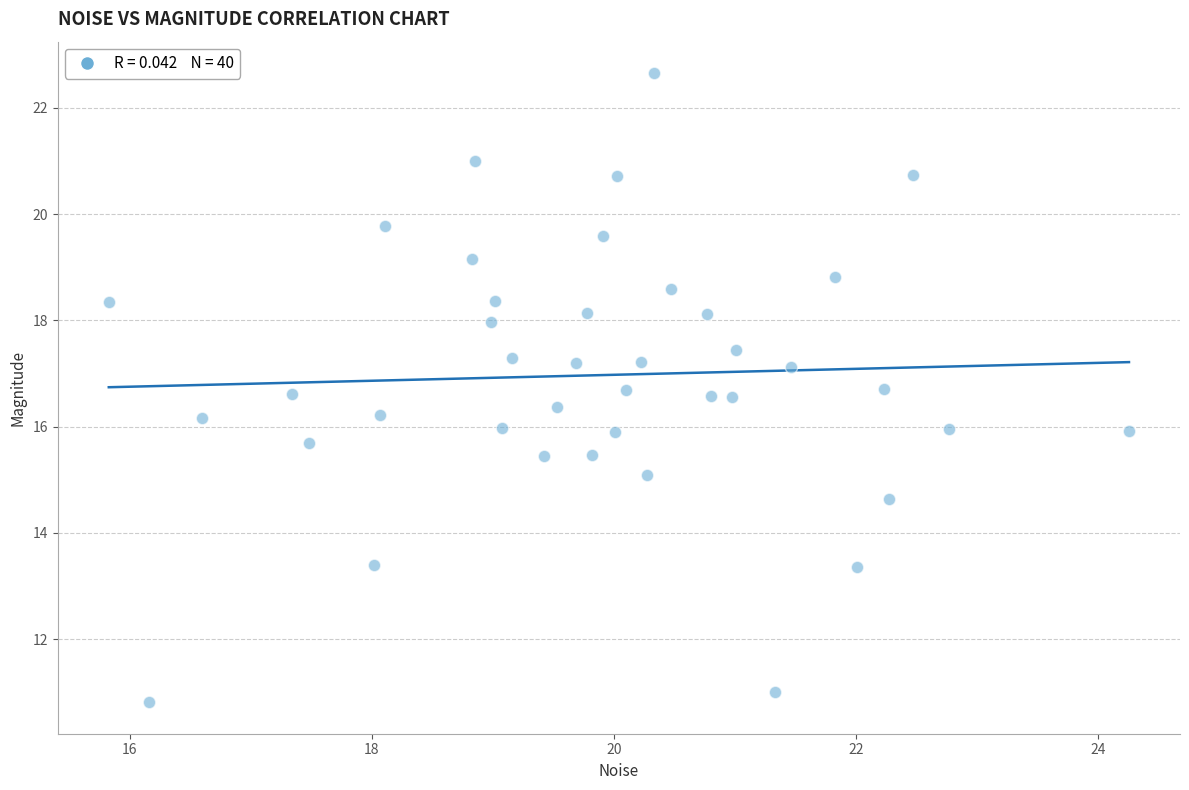

What is the range of Y values (max minus min)?

11.8